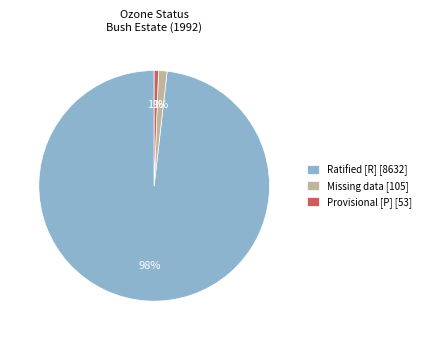

Which category has the biggest portion of the pie?

Ratified [R] [8632]